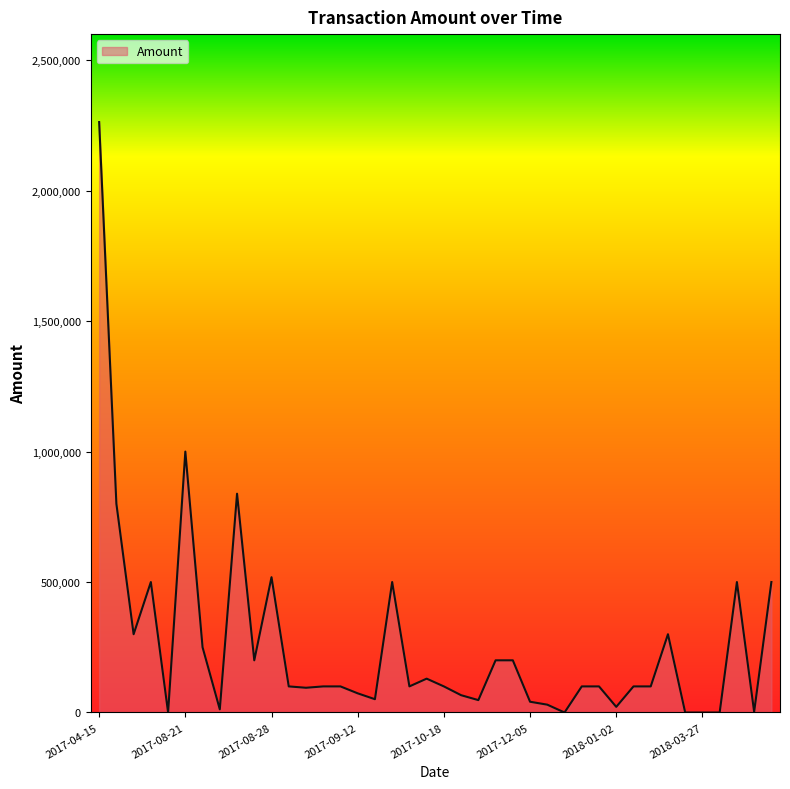

What is the maximum value shown in the chart?

2262890.0